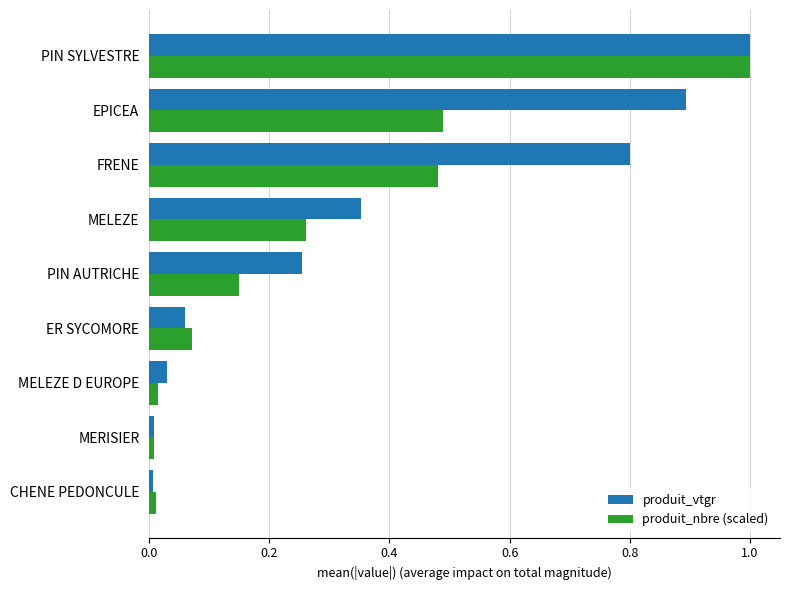

How many series are shown in this chart?

2